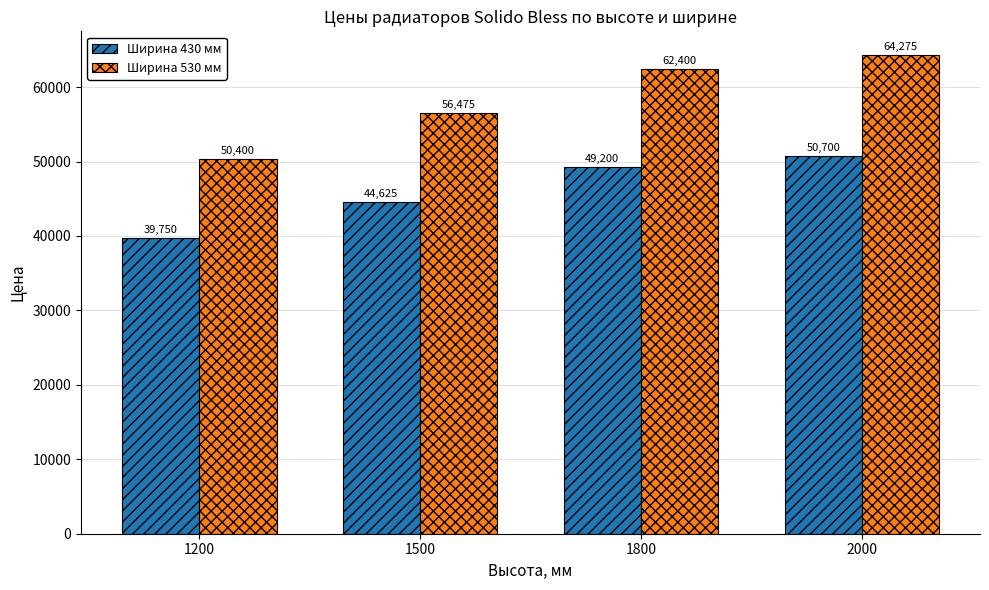

Reading left to right, what are all the values shown in this chart?

Ширина 430 мм: 1200=39750	1500=44625	1800=49200	2000=50700
Ширина 530 мм: 1200=50400	1500=56475	1800=62400	2000=64275